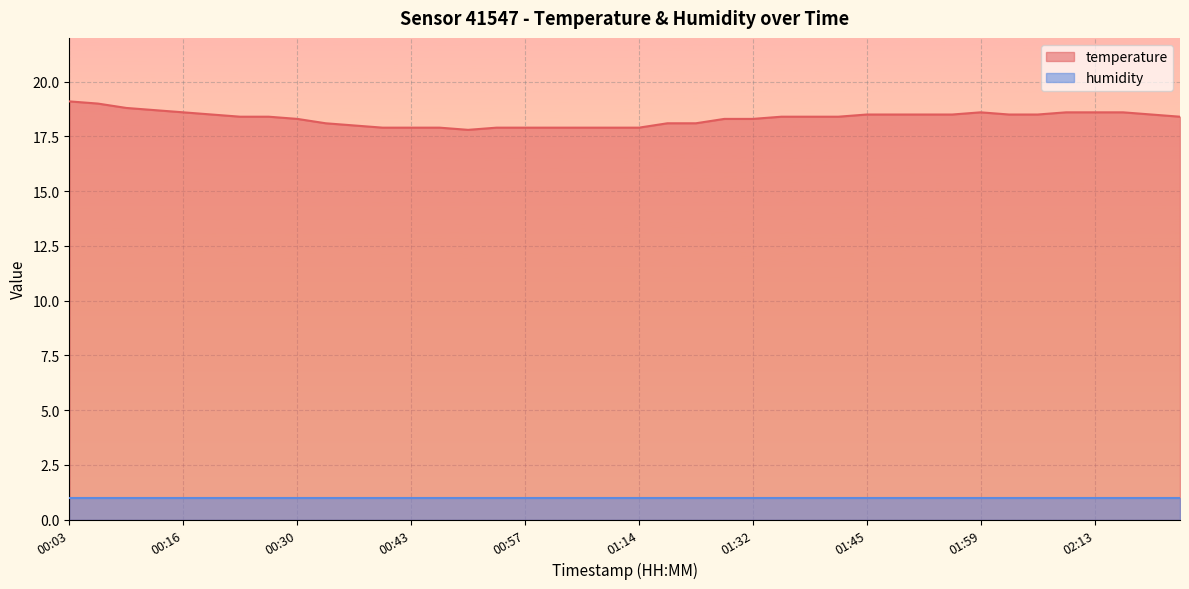

What is the value of the 36th point from the left?

18.6